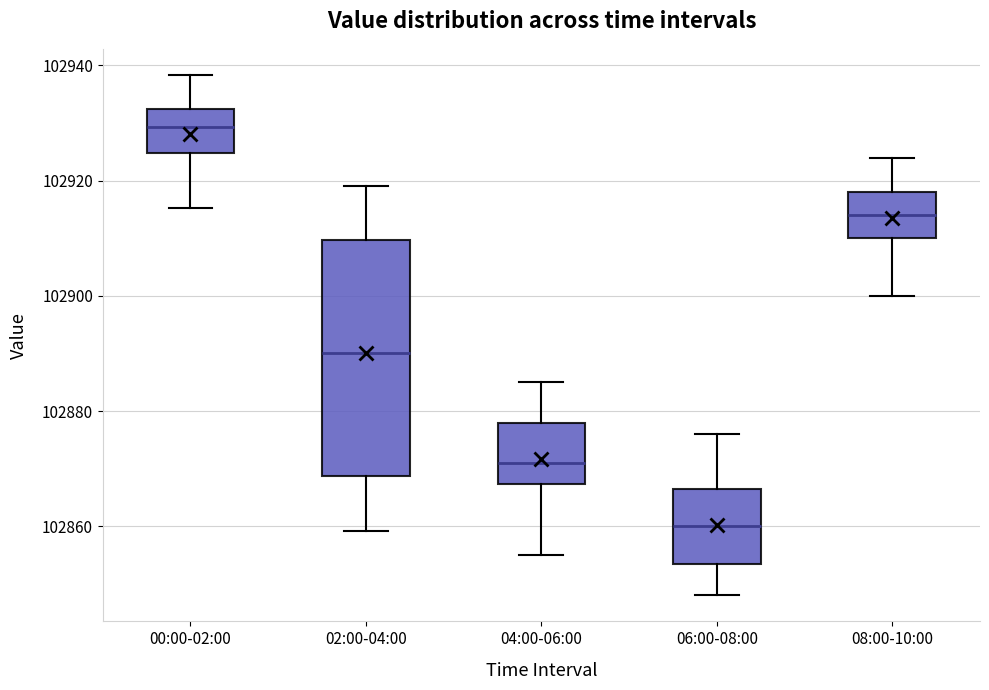

Reading left to right, read every box against the y-axis: the position of its median line, the range the box covers, and the ends of its whiskers. The values are not printed on the chart, so give them approximately, as read against the axis.

00:00-02:00: median 102930, box 102924 to 102932, whiskers 102916 to 102938
02:00-04:00: median 102890, box 102868 to 102910, whiskers 102860 to 102920
04:00-06:00: median 102872, box 102868 to 102878, whiskers 102856 to 102886
06:00-08:00: median 102860, box 102854 to 102866, whiskers 102848 to 102876
08:00-10:00: median 102914, box 102910 to 102918, whiskers 102900 to 102924